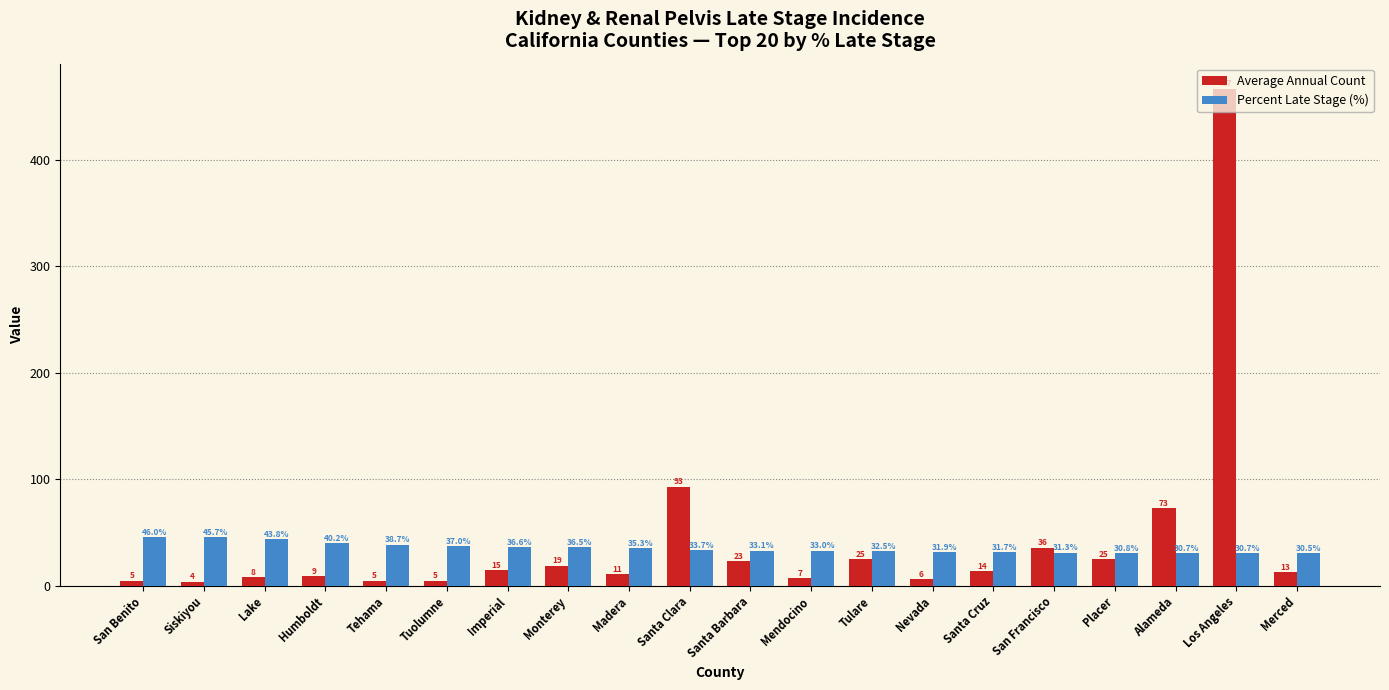

What is the value of the Percent Late Stage (%) bar at the 4th from the left?

40.2